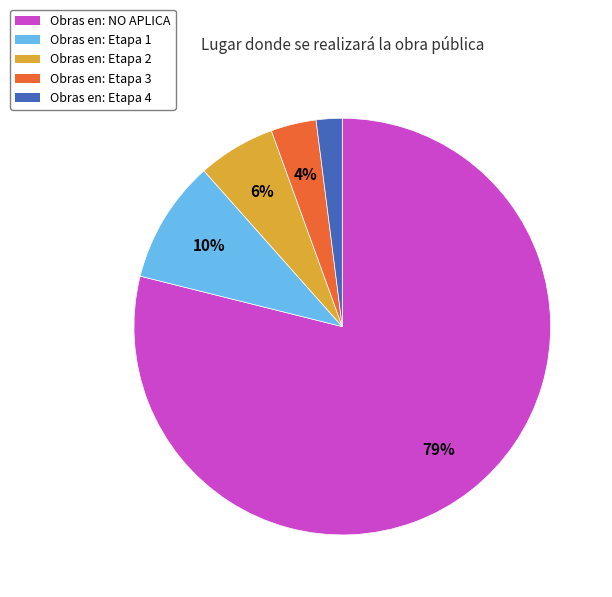

Rank the categories by value from highest to lowest.

Obras en: NO APLICA, Obras en: Etapa 1, Obras en: Etapa 2, Obras en: Etapa 3, Obras en: Etapa 4